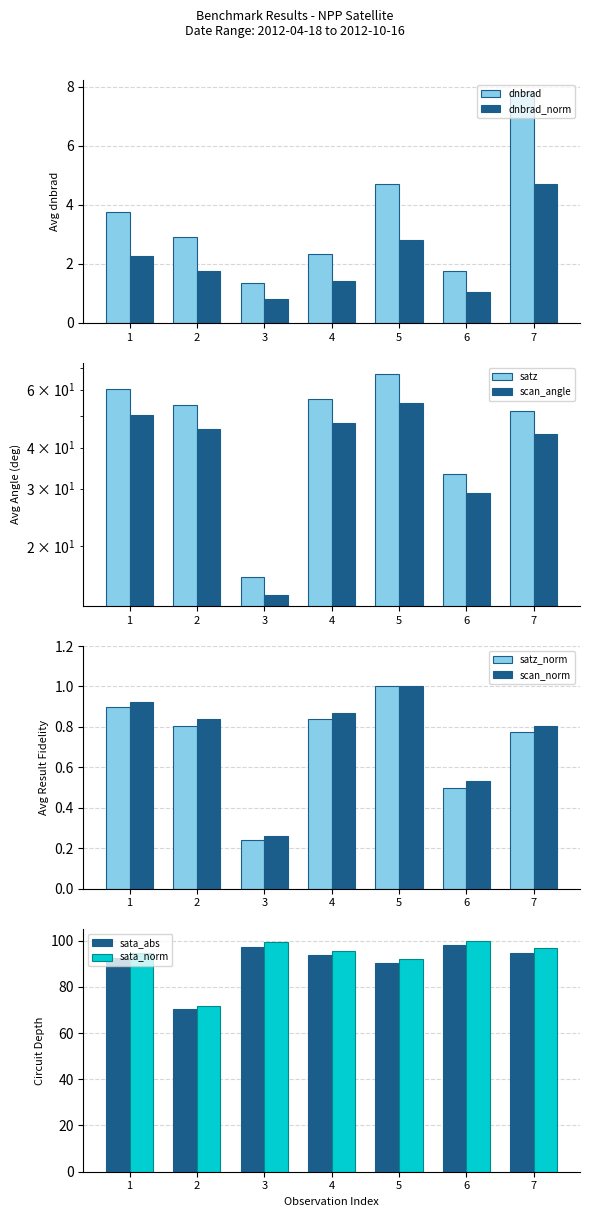

Where does the dnbrad series first go above 2?

1